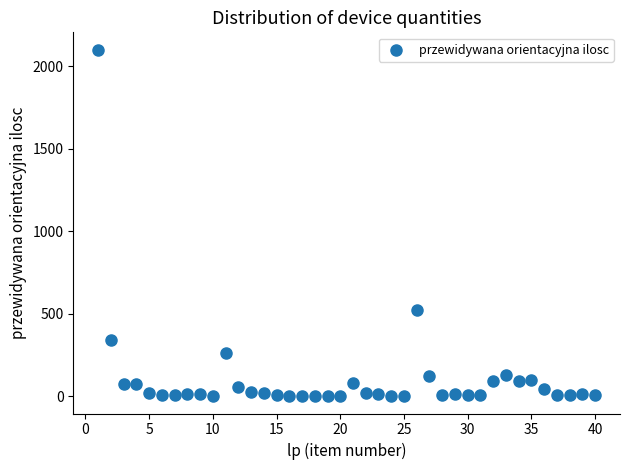

What is the range of X values (max minus min)?

39